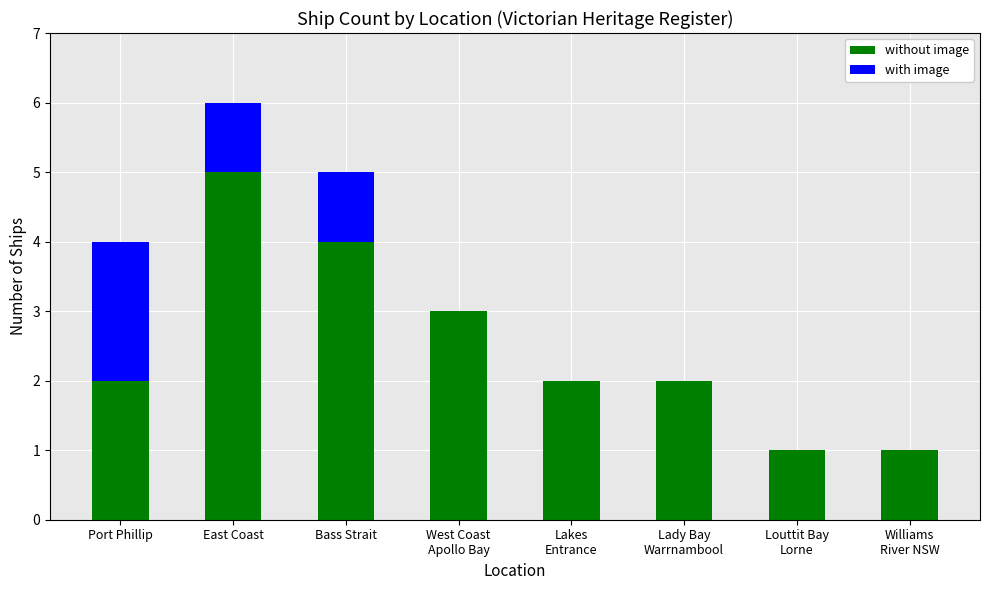

What are all the series names shown in the legend?

without image, with image